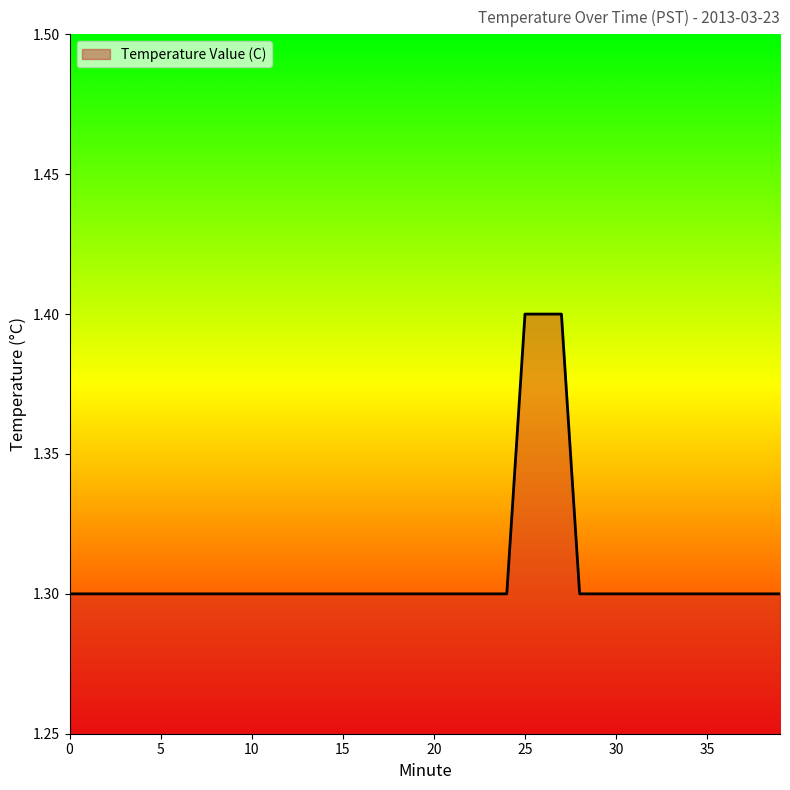

What is the maximum value shown in the chart?

1.4